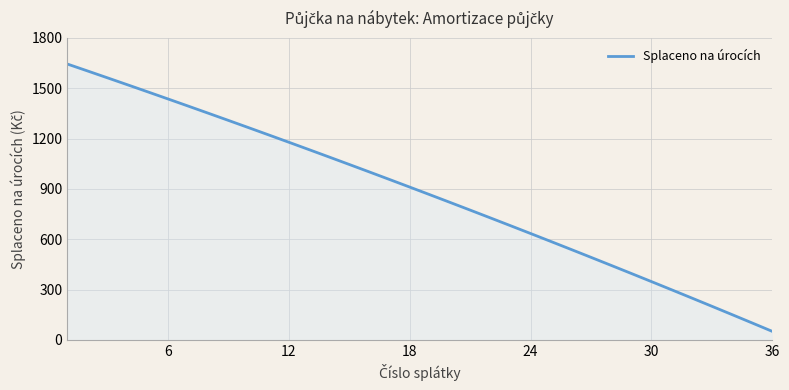

What is the greatest value displayed?

1645.0